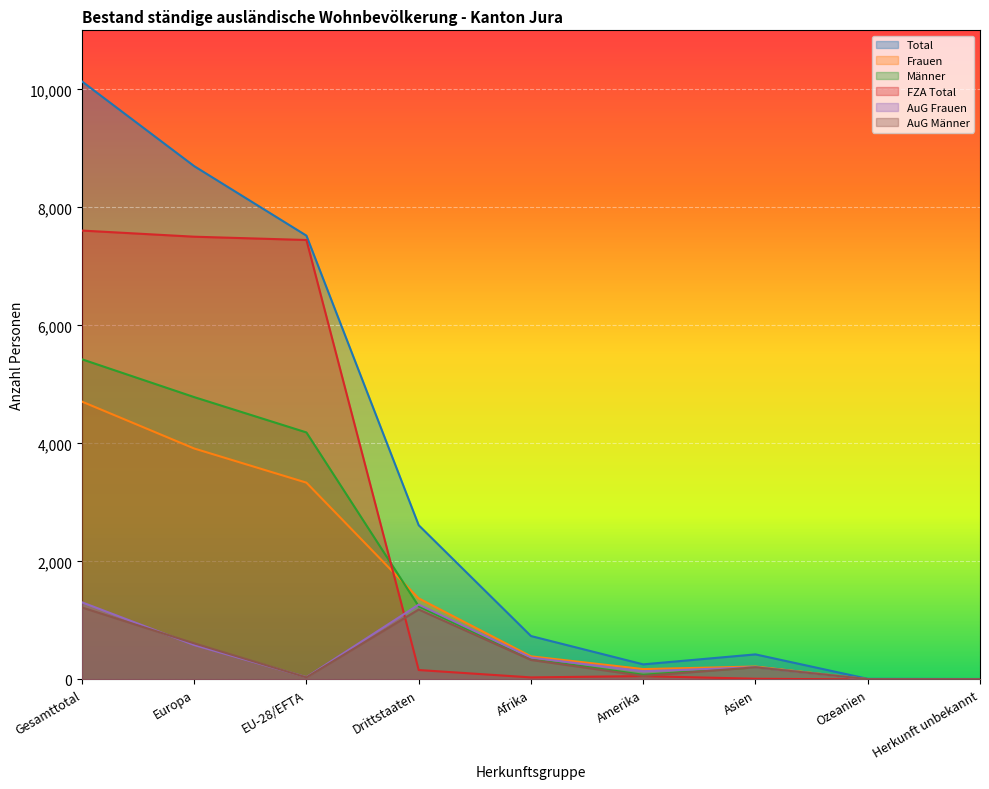

Between which two adjacent categories do Frauen and FZA Total first intersect?

EU-28/EFTA and Drittstaaten